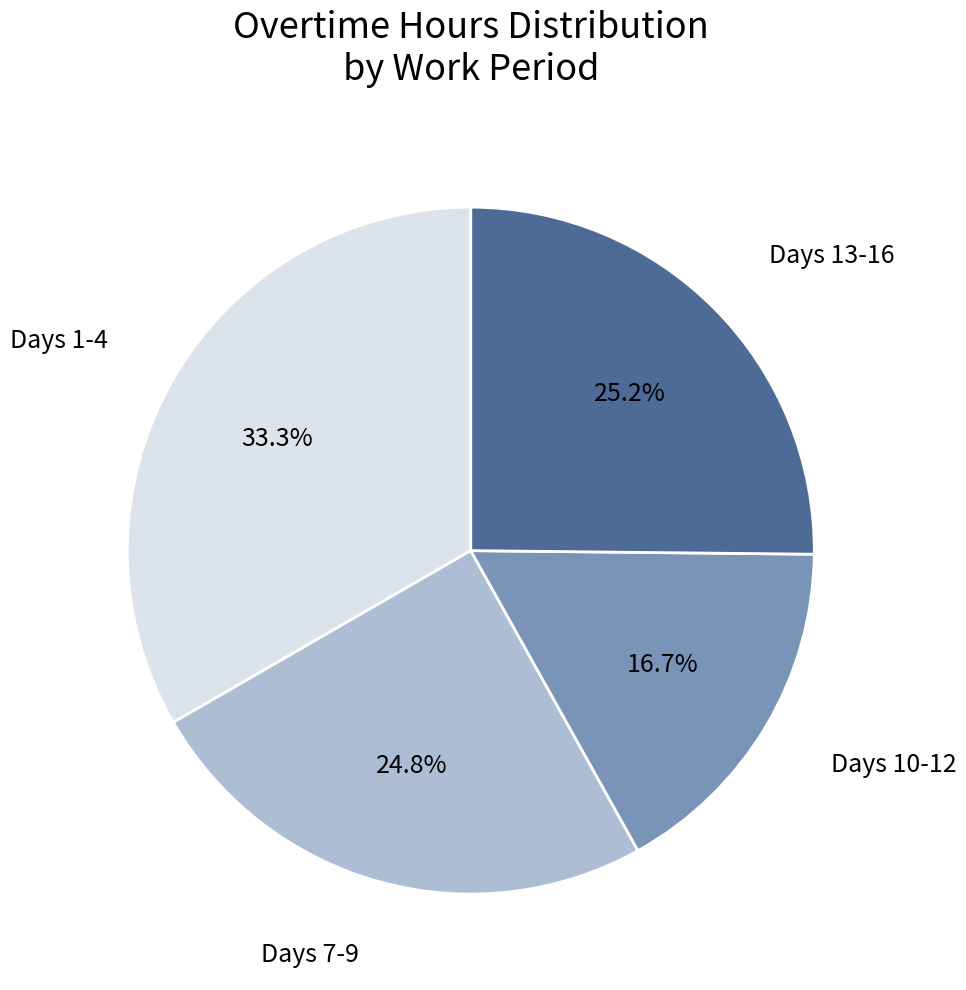

Does any single category account for the majority?

No